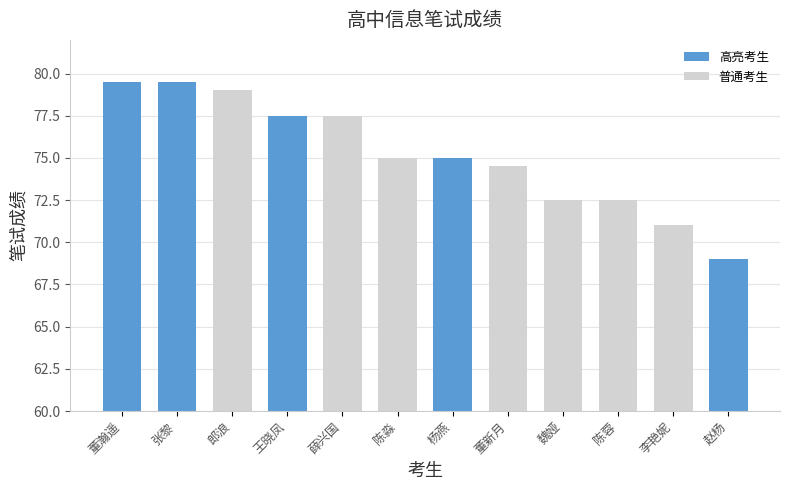

The chart shows a value of 72.5 at 陈蓉. True or false?

True